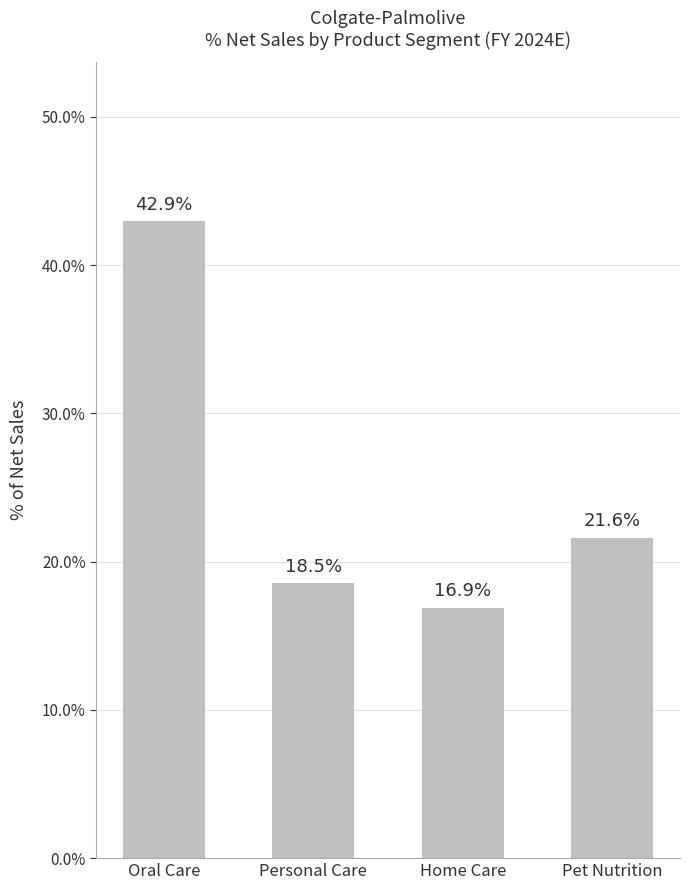

What is the minimum value shown in the chart?

16.9